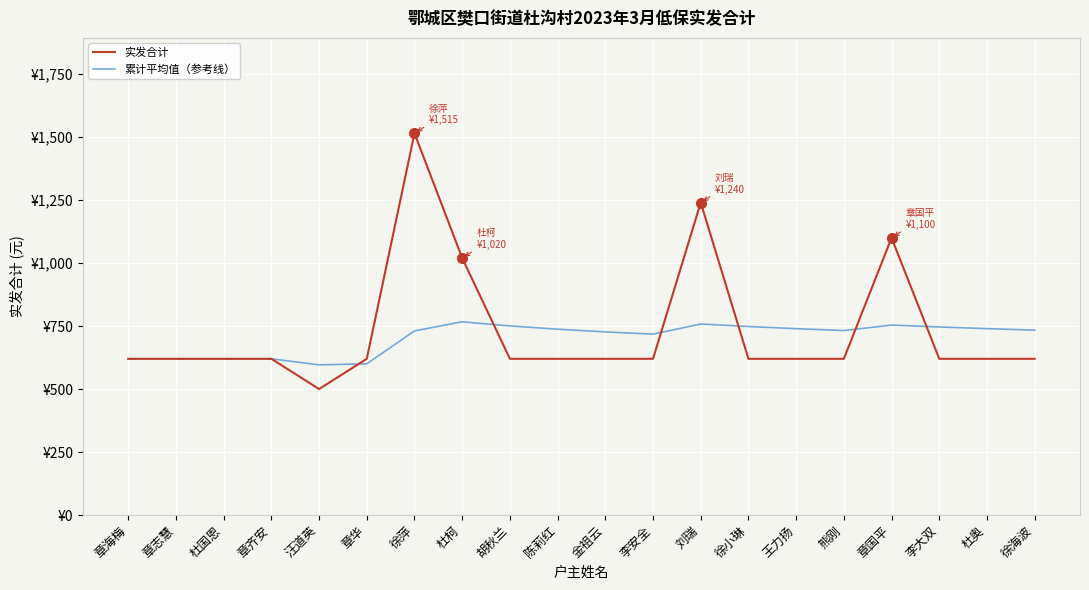

True or false: 累计平均值（参考线） has more than 2 points higher than both neighbors.

True